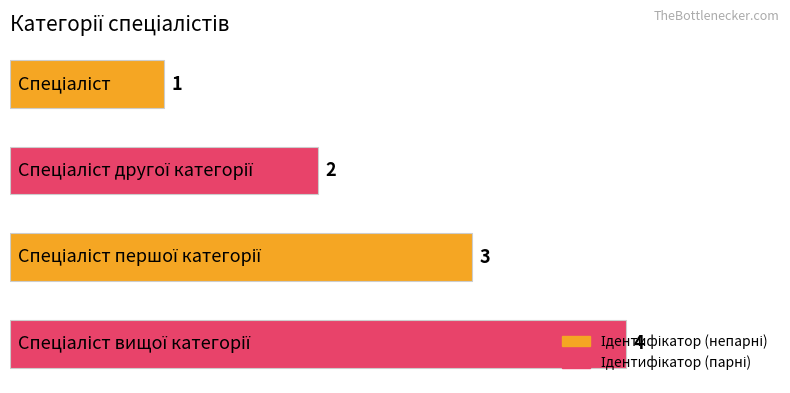

What is the greatest value displayed?

4